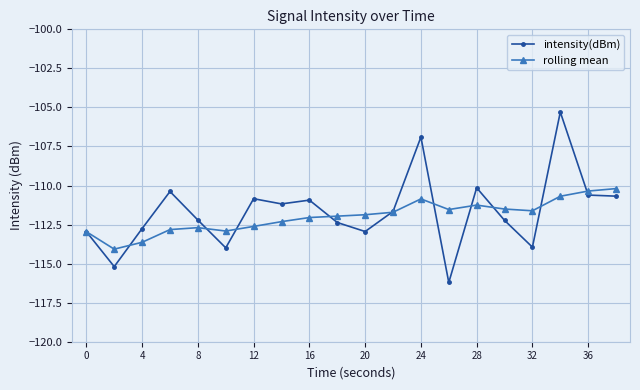

What is the minimum value for rolling mean?

-114.1